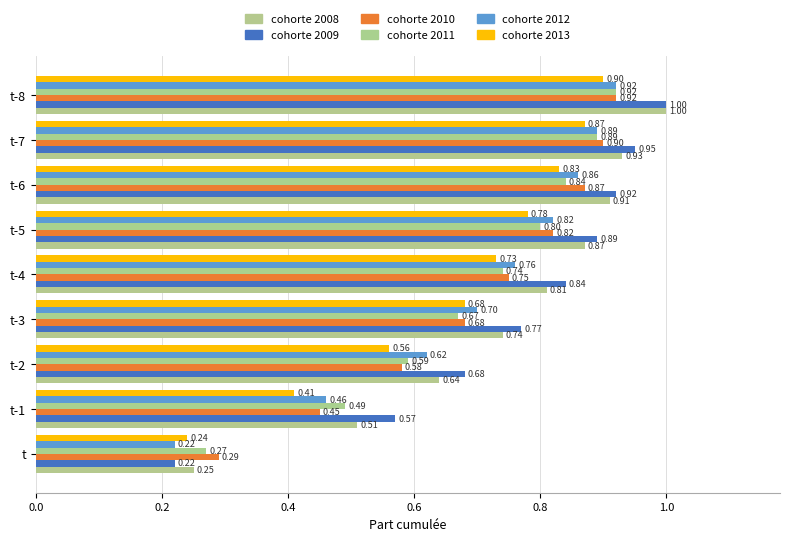

How many distinct data groups are displayed?

6